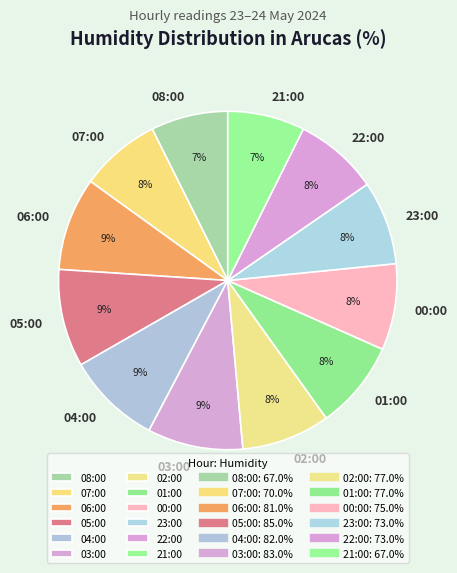

Which has a higher value, 23:00 or 03:00?

03:00